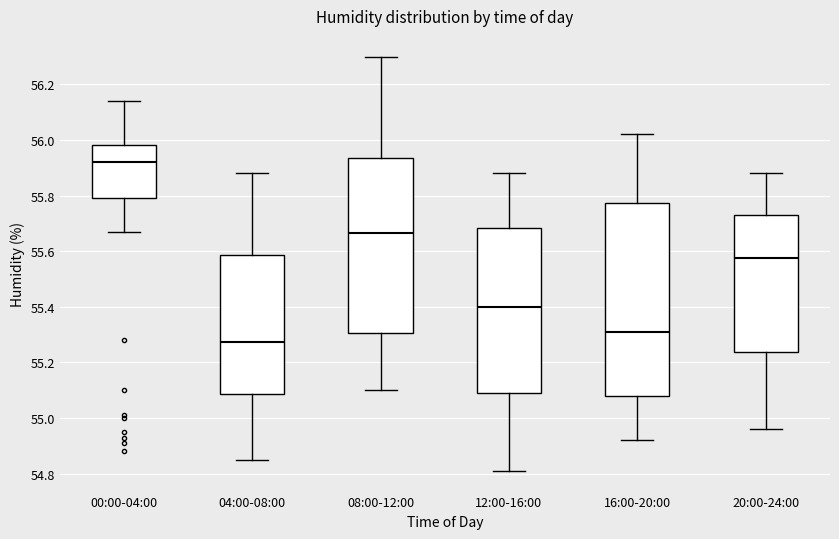

Reading left to right, read every box against the y-axis: the position of its median line, the range the box covers, and the ends of its whiskers. The values are not printed on the chart, so give them approximately, as read against the axis.

00:00-04:00: median 55.92, box 55.80 to 55.98, whiskers 55.68 to 56.14
04:00-08:00: median 55.28, box 55.08 to 55.58, whiskers 54.86 to 55.88
08:00-12:00: median 55.66, box 55.30 to 55.94, whiskers 55.10 to 56.30
12:00-16:00: median 55.40, box 55.10 to 55.68, whiskers 54.82 to 55.88
16:00-20:00: median 55.32, box 55.08 to 55.78, whiskers 54.92 to 56.02
20:00-24:00: median 55.58, box 55.24 to 55.74, whiskers 54.96 to 55.88